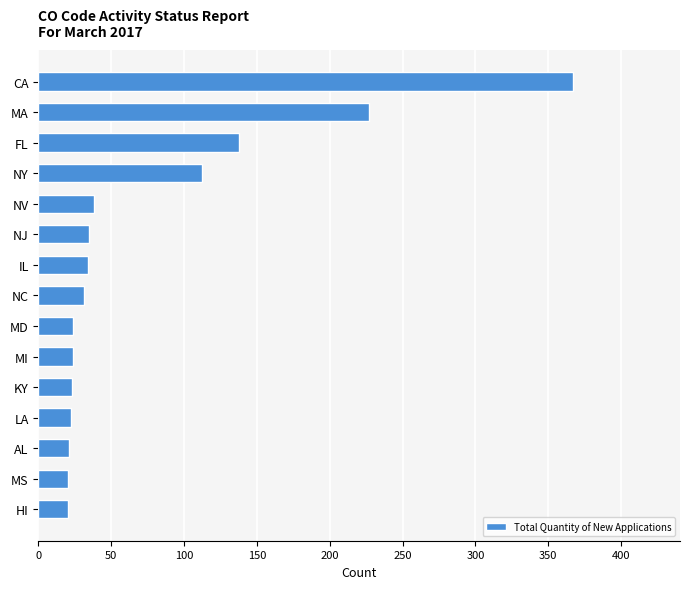

What is the difference between the maximum and minimum values?

347